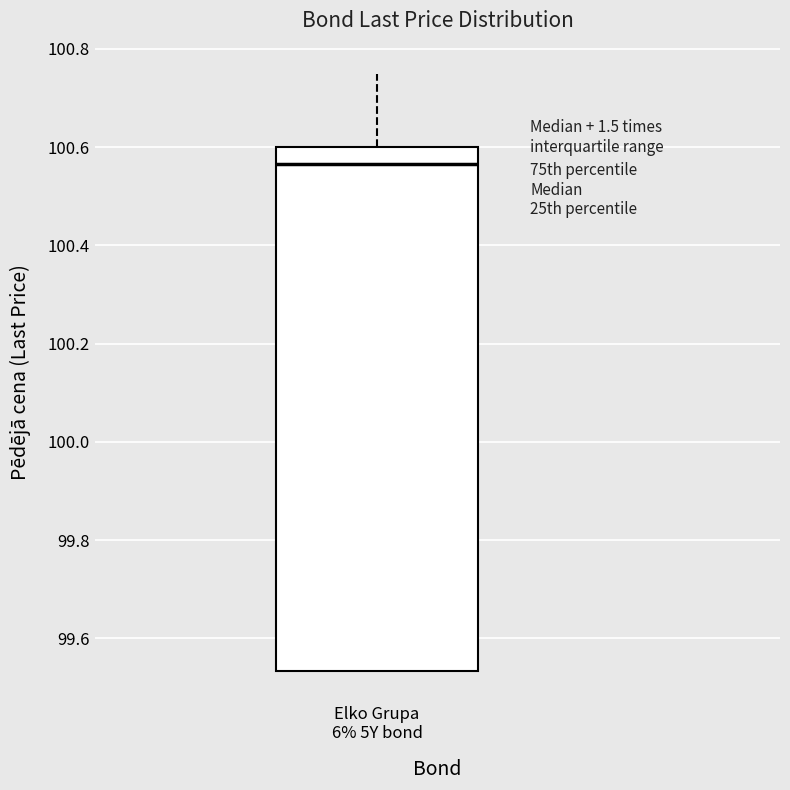

Read this box plot against the y-axis: the position of the median line, the range covered by the box, and the ends of both whiskers. The values are not printed on the chart, so give them approximately, as read against the axis.

median 100.56, box 99.54 to 100.60, whiskers 99.54 to 100.76